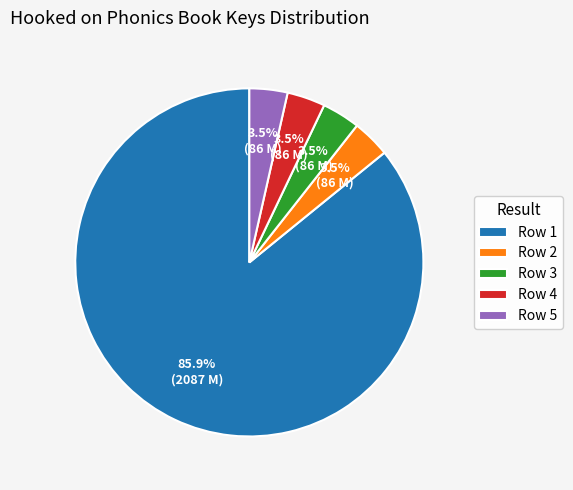

What is the ratio of the value at Row 5 to the value at Row 3?

1.0